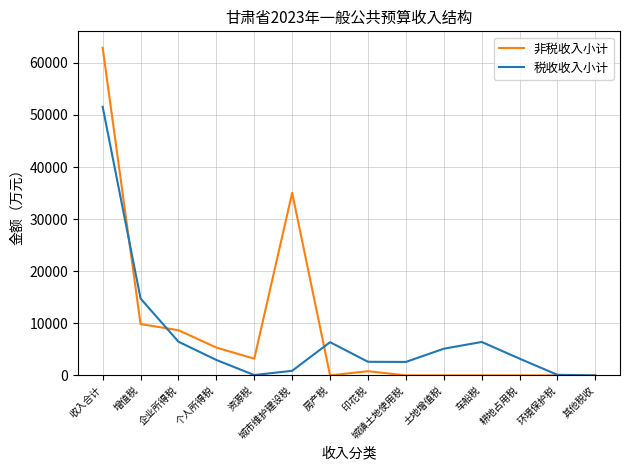

Is it true that 非税收入小计 equals 8670 at 企业所得税?

True